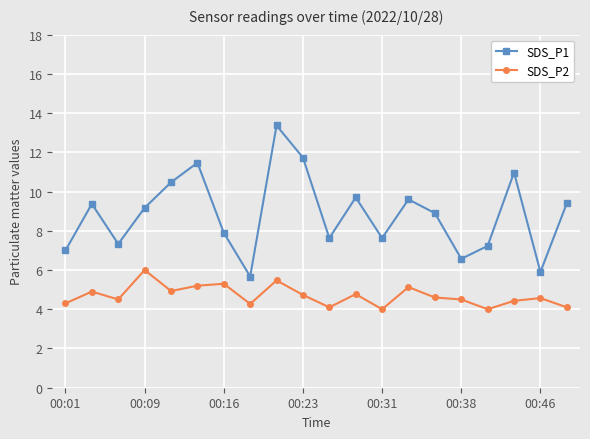

What is the highest value of the SDS_P1 series?

13.4